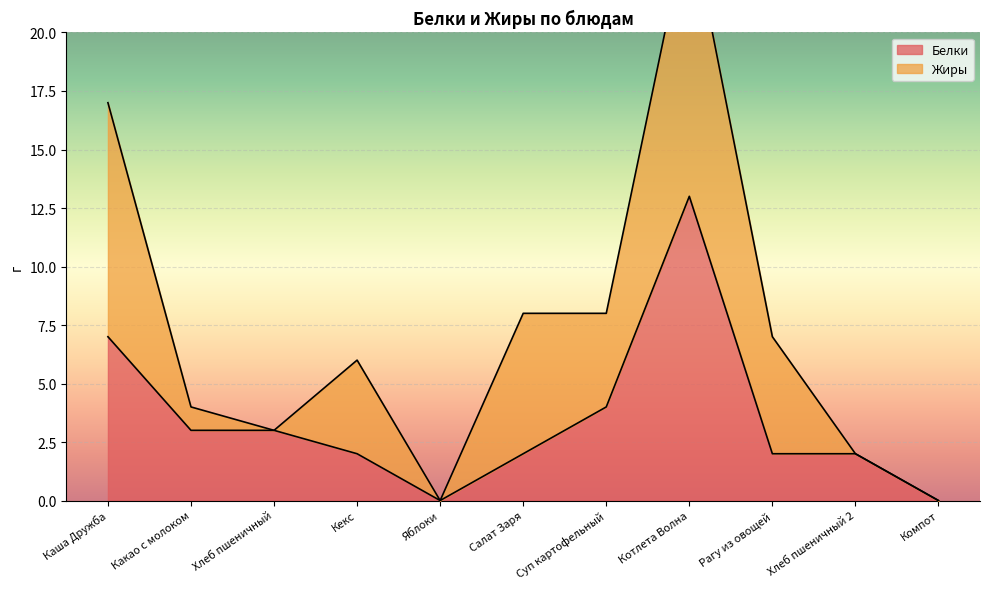

How many values are below 2?

2